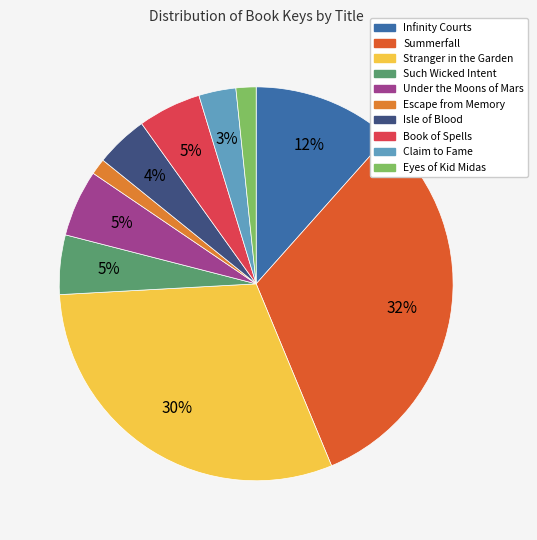

Count the number of slices in the pie.

10